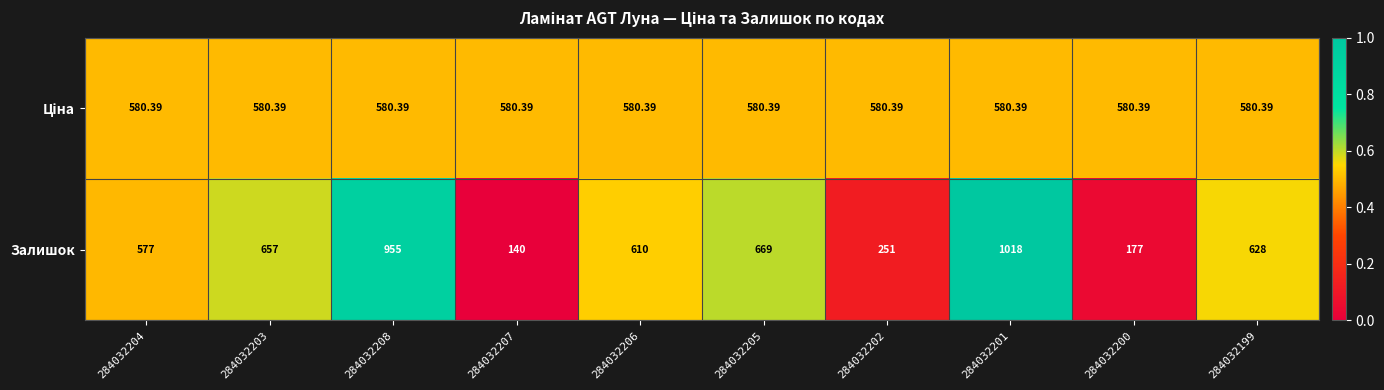

Which series changed the most between 284032206 and 284032201?

Залишок